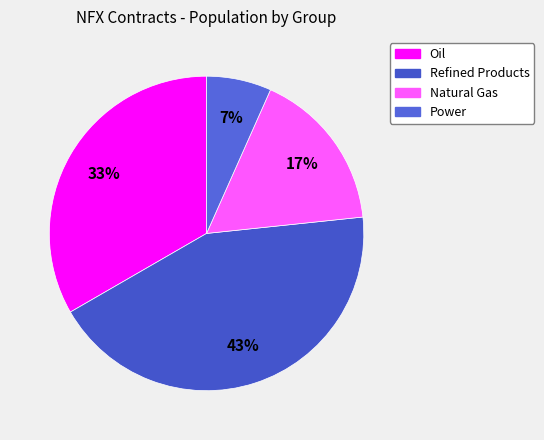

How many slices are in this pie chart?

4